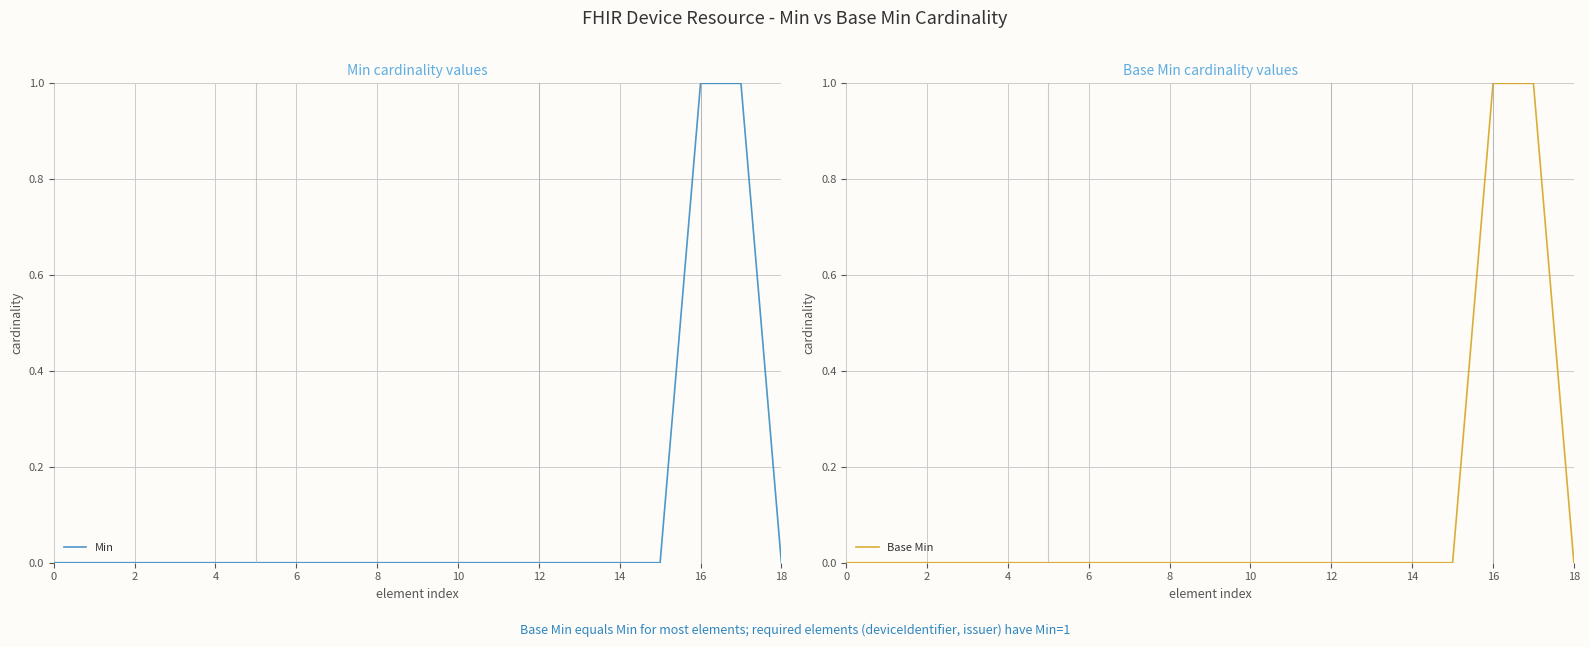

The Min series shows -1 at 12. True or false?

False